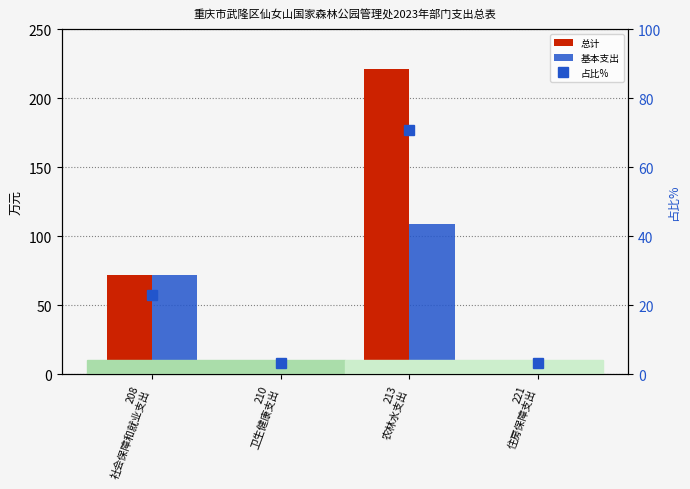

Which category has the highest value in the 基本支出 series?

213
农林水支出